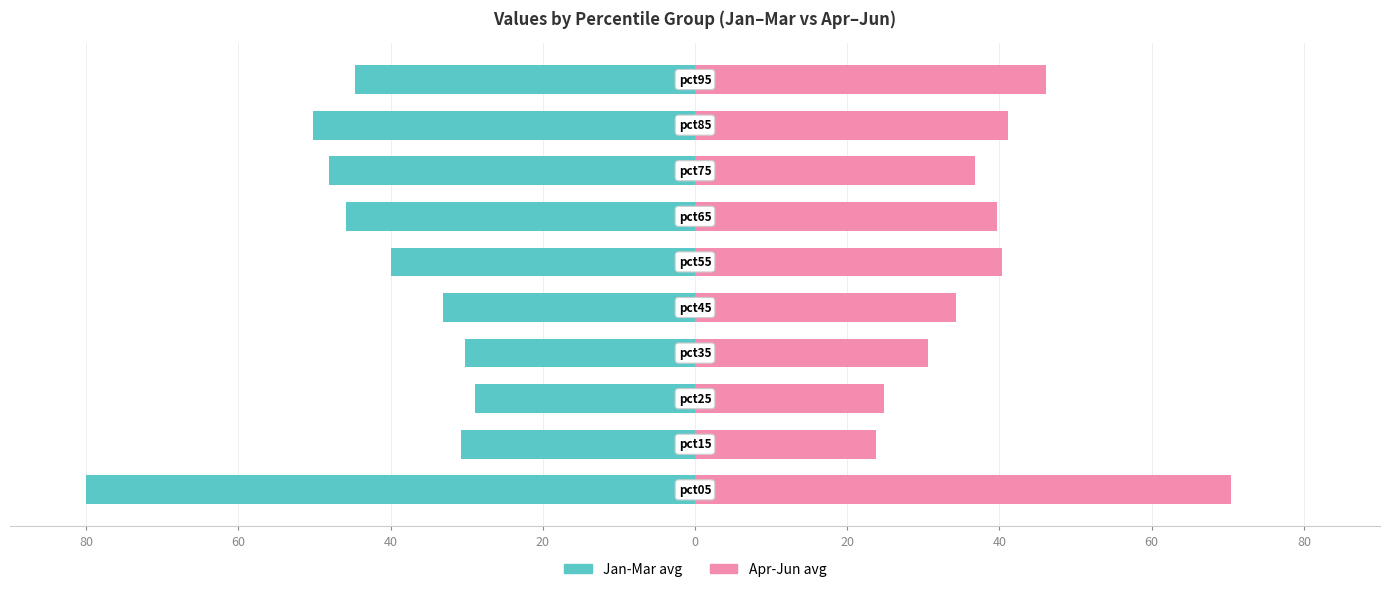

Reading right to left, extract all data points from this chart.

Jan-Mar avg: -44.6	-50.2	-48.1	-45.8	-40.0	-33.1	-30.2	-28.9	-30.7	-80.0
Apr-Jun avg: 46.1	41.1	36.8	39.7	40.4	34.3	30.6	24.8	23.7	70.4